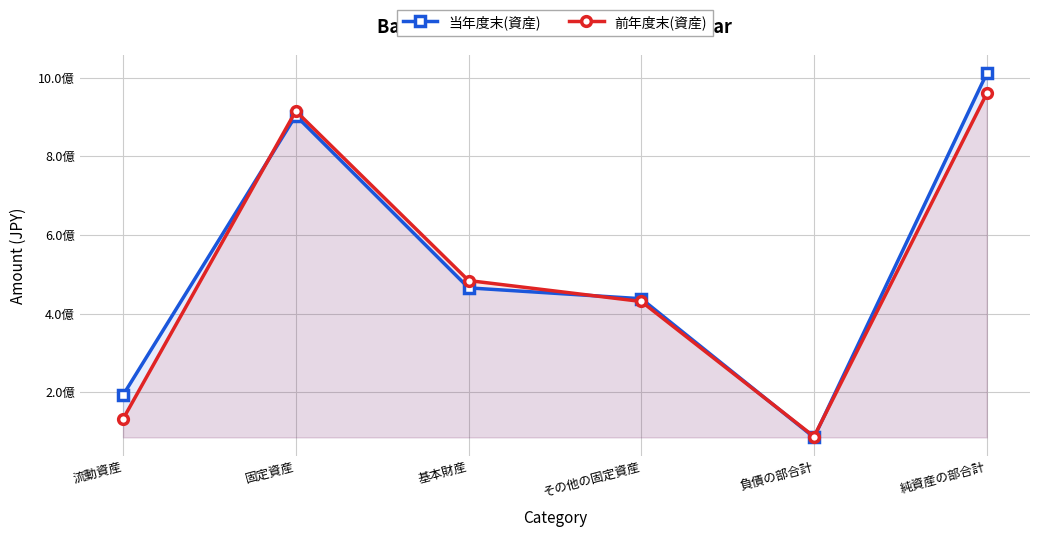

The 当年度末(資産) series shows 765500431 at 基本財産. True or false?

False